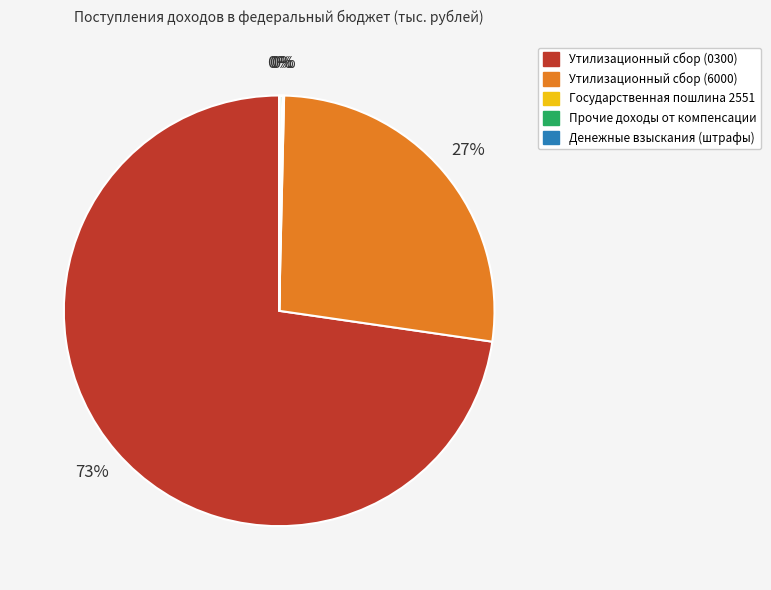

What is the largest slice in the pie chart?

Утилизационный сбор (0300)